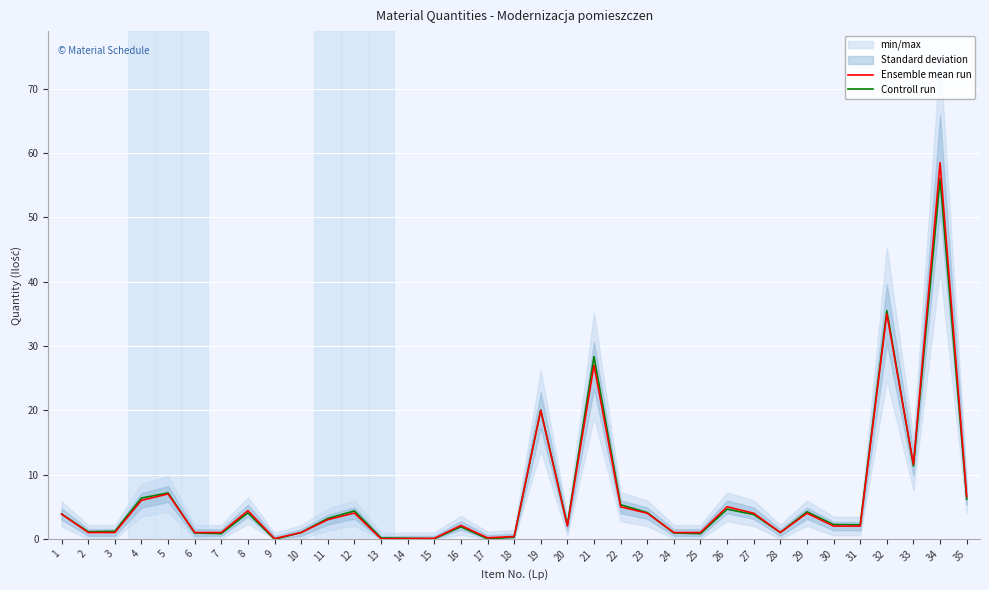

Is the value of Controll run at 33 greater than the value of Ensemble mean run at 32?

No